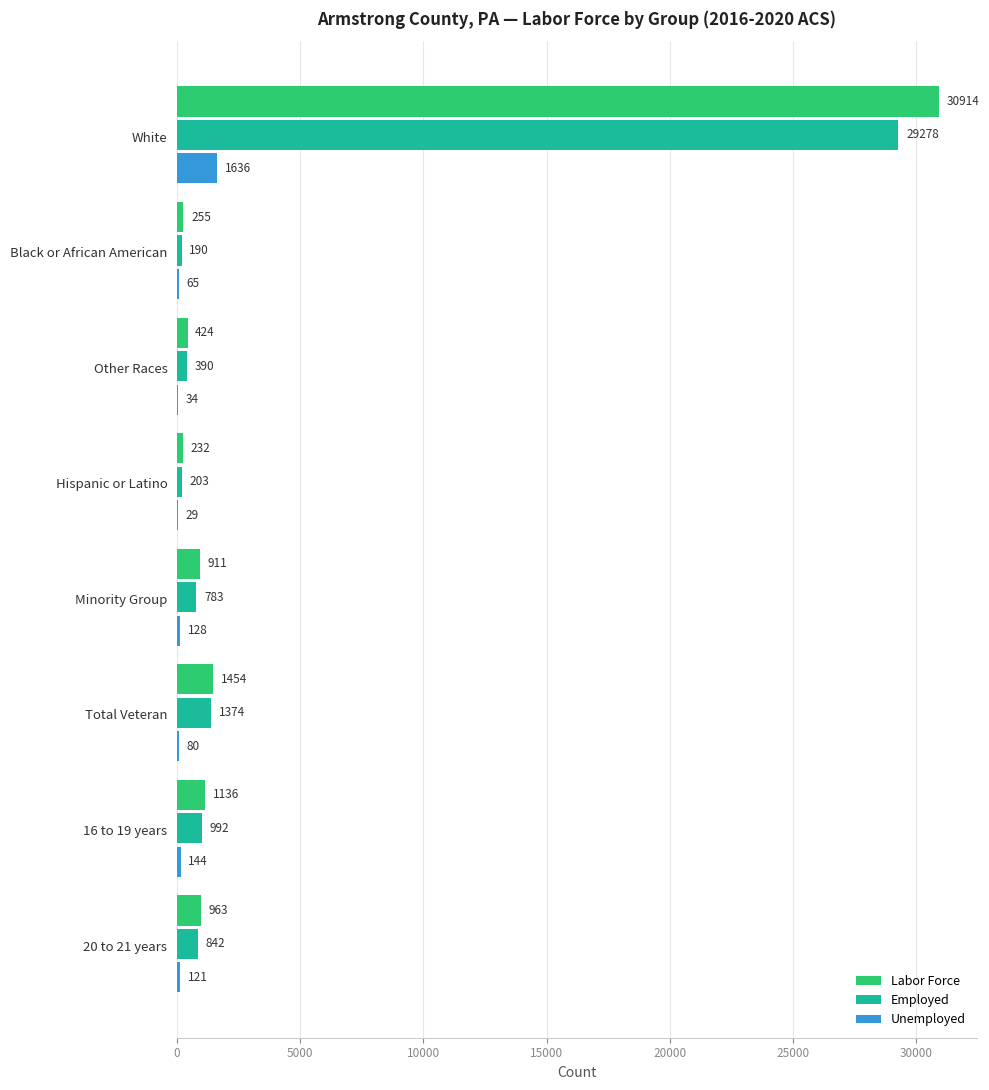

What is the total value across all series at Other Races?

848